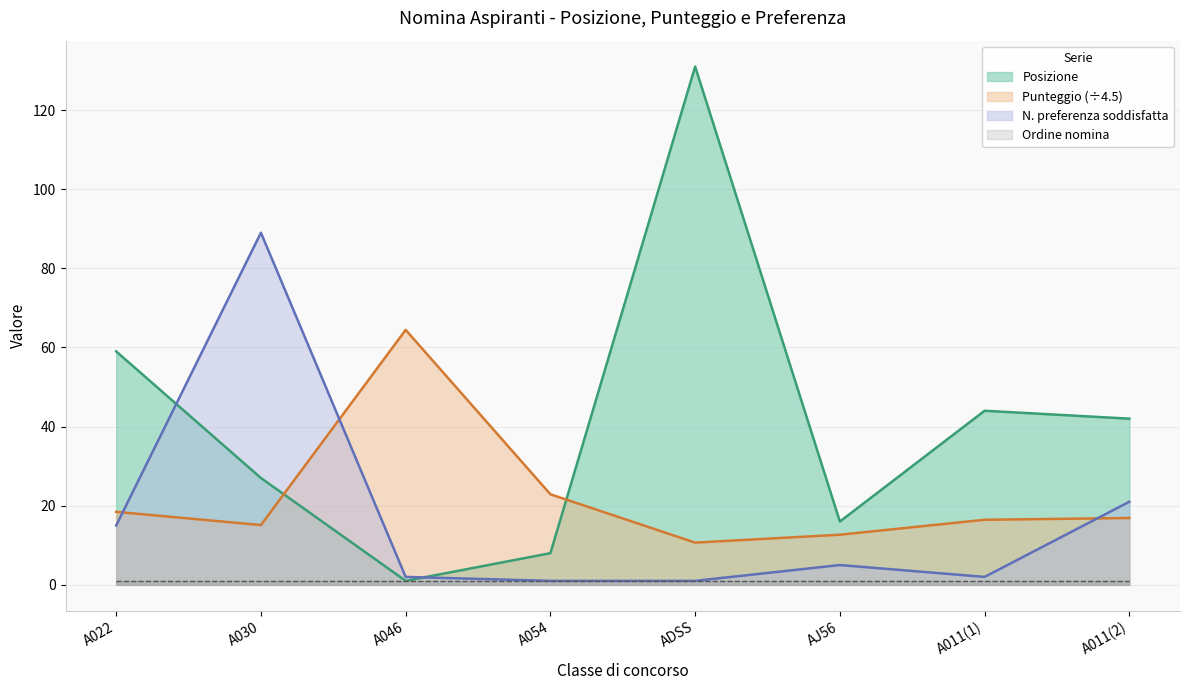

What is the spread (max minus min) of values at ADSS?

130.0